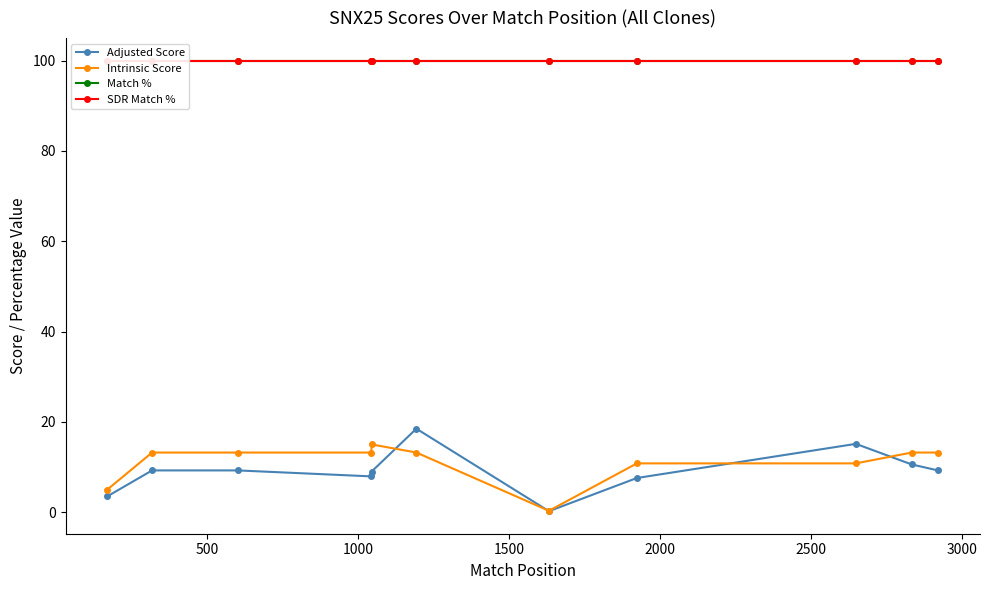

What is the maximum value for Intrinsic Score?

15.0